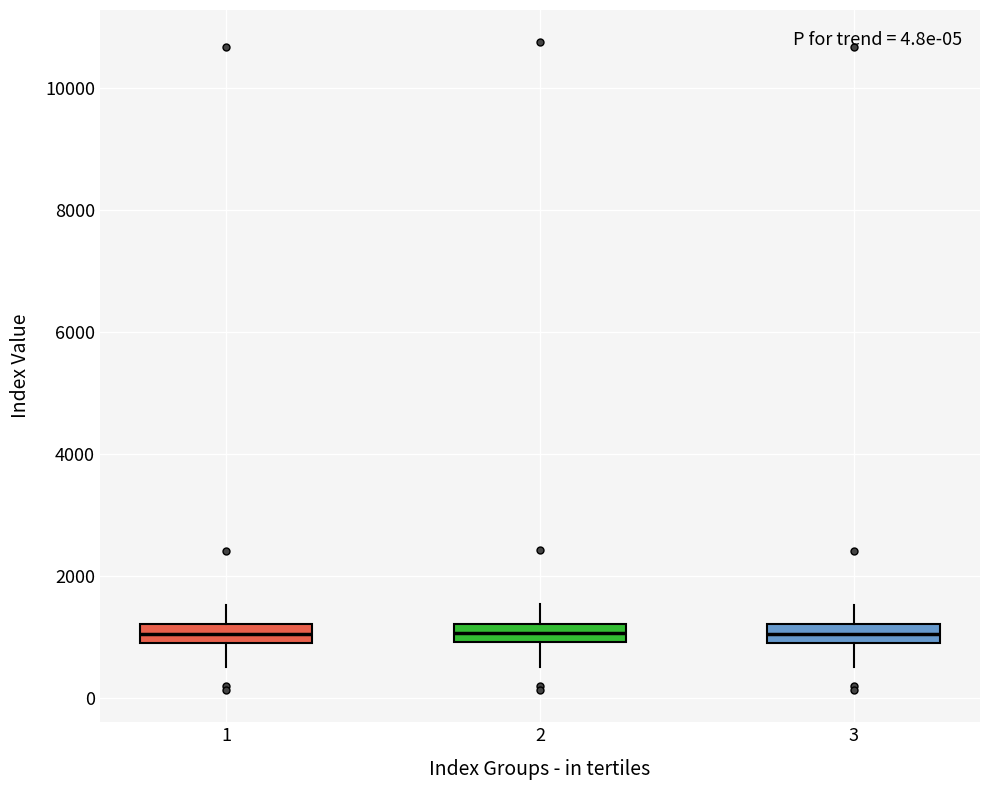

Where is the upper edge of the box at x = 2 on the y-axis? The values are not printed on the chart, so give them approximately, as read against the axis.

1200